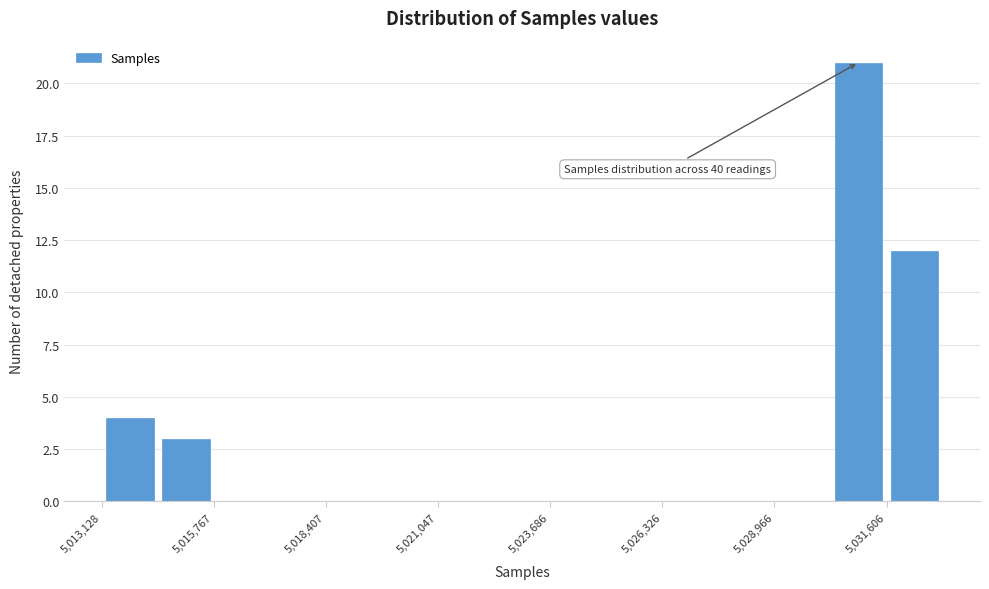

Around what value on the x-axis is the tallest bar? Give the approximate position of its centre, as read against the axis.

5031000